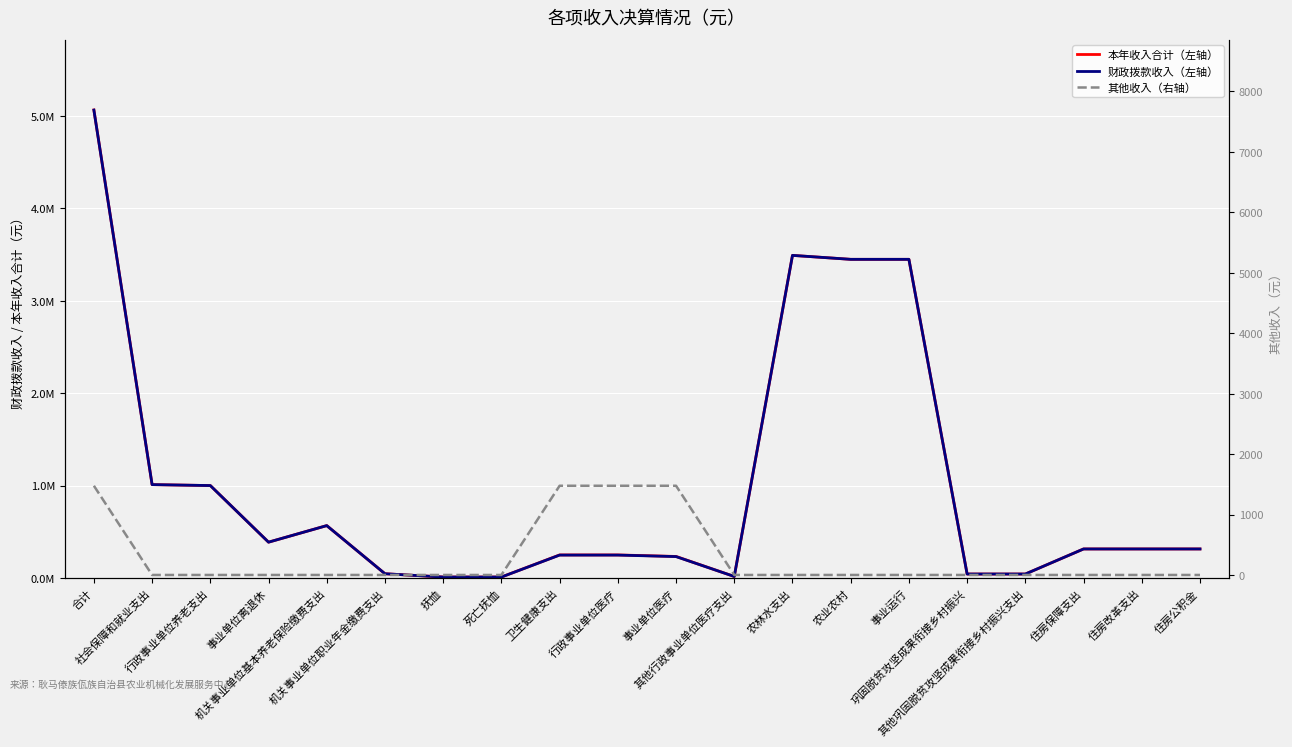

Is it true that 财政拨款收入（左轴） equals 1000284.4 at 行政事业单位养老支出?

True